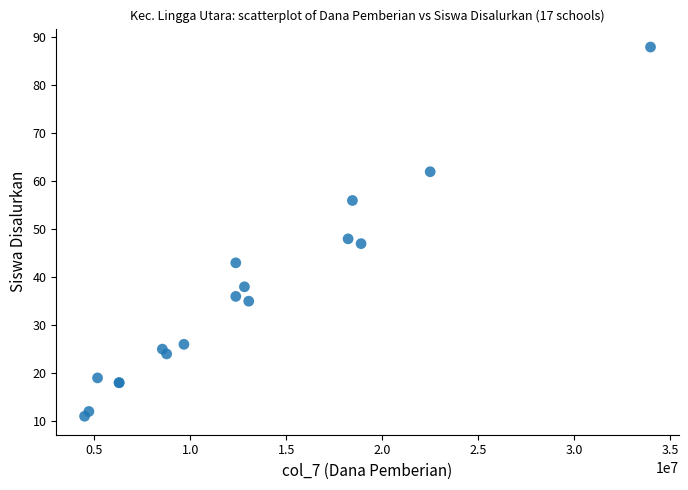

What Y value in the scatter plot is closest to 49?

48